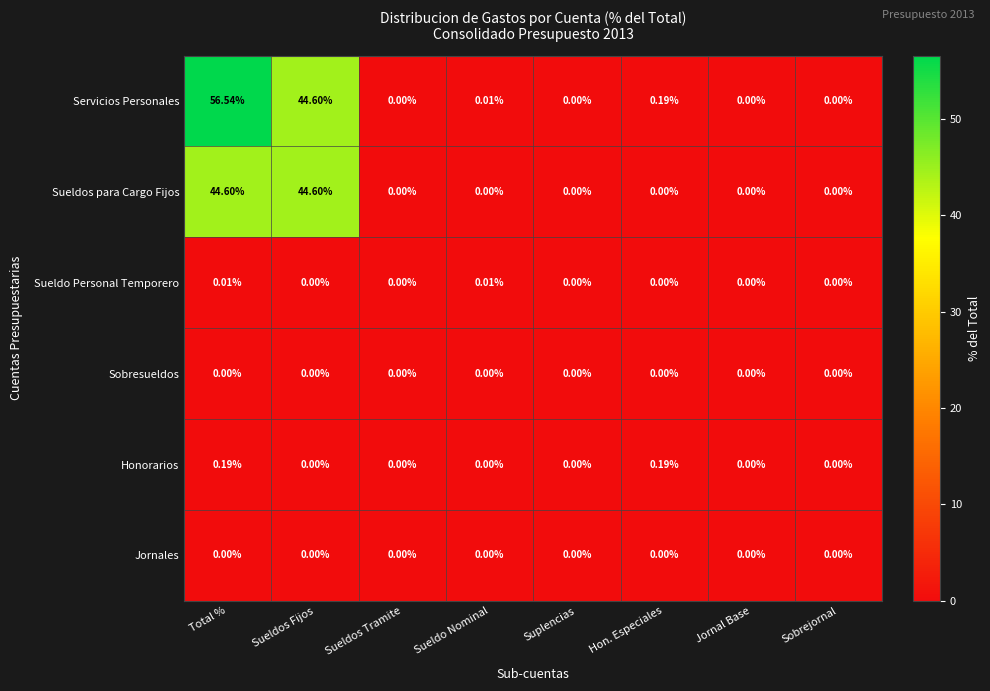

At which category is the sum across all series the highest?

Total %